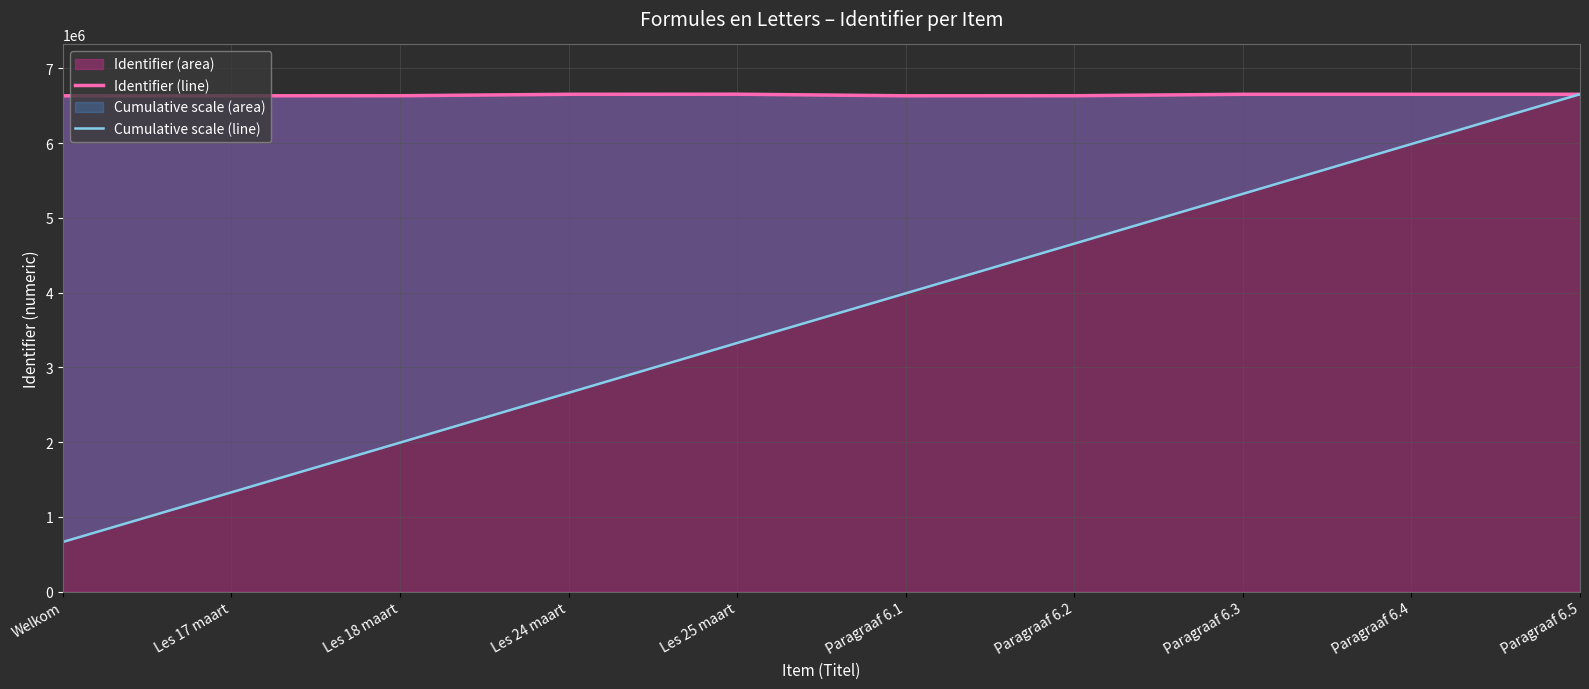

Which series ends up on top after the final intersection of Cumulative scale (line) and Identifier (line)?

Cumulative scale (line)